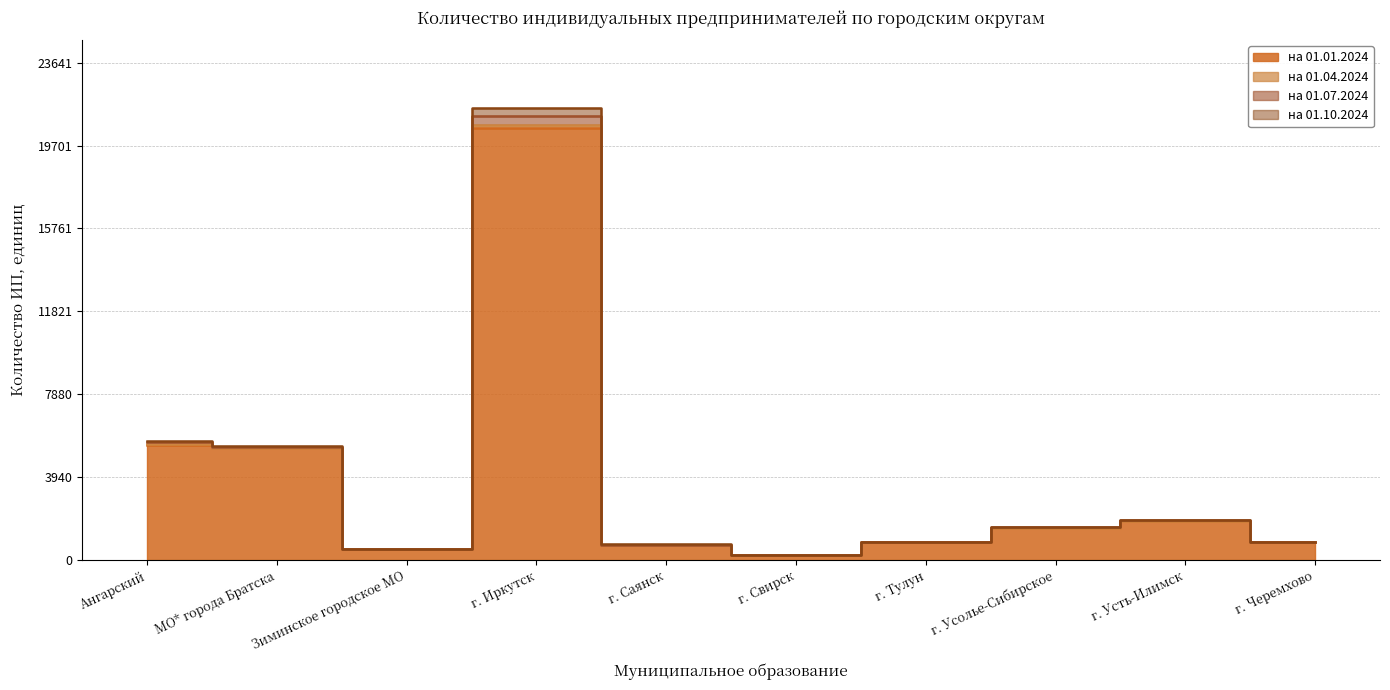

How many distinct data groups are displayed?

4